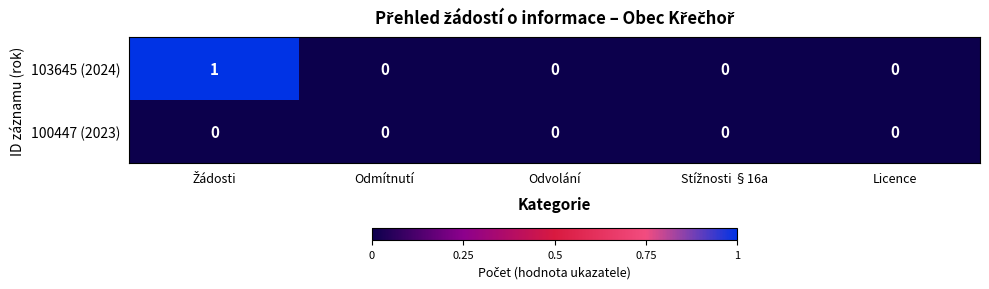

What is the difference between the 103645 (2024) values at Licence and Žádosti?

1